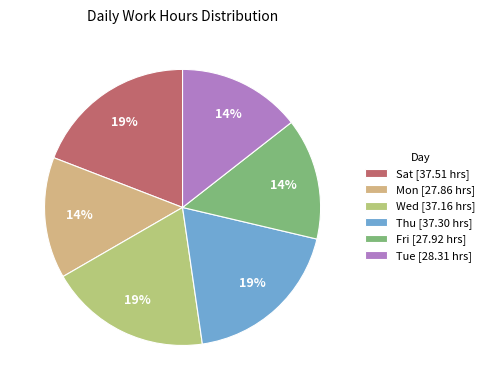

How many segments does this pie chart have?

6